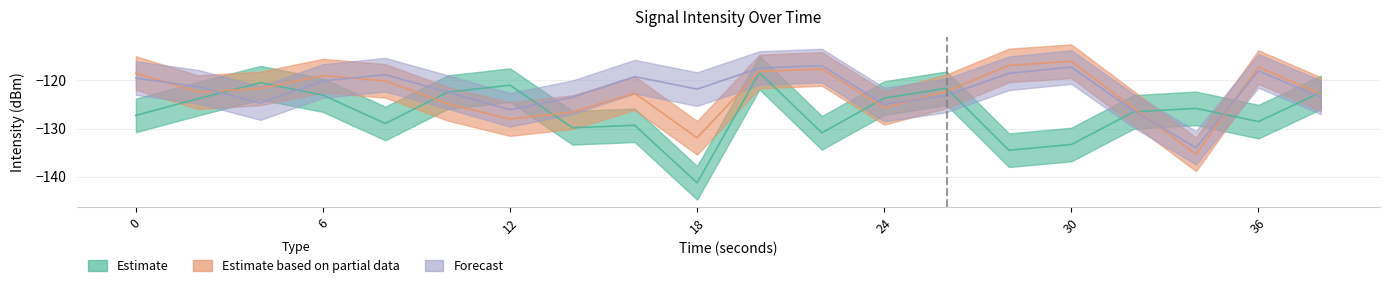

What is the average value of the Estimate based on partial data series?

-122.7